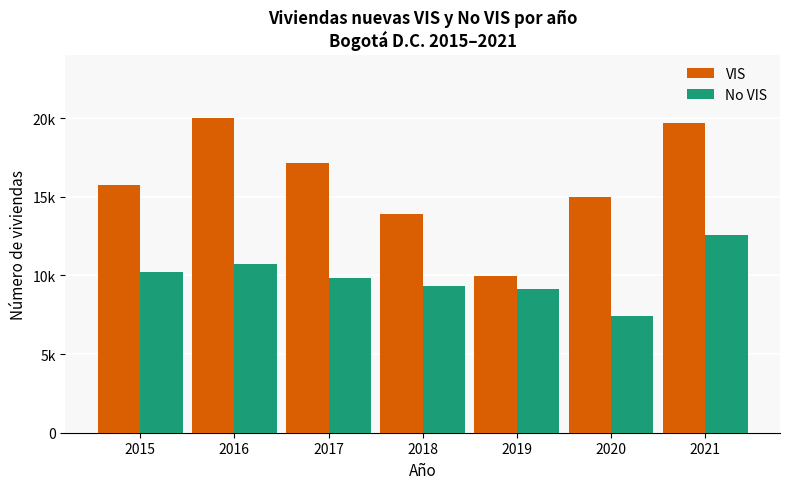

Rank the series by their maximum value, from highest to lowest.

VIS, No VIS